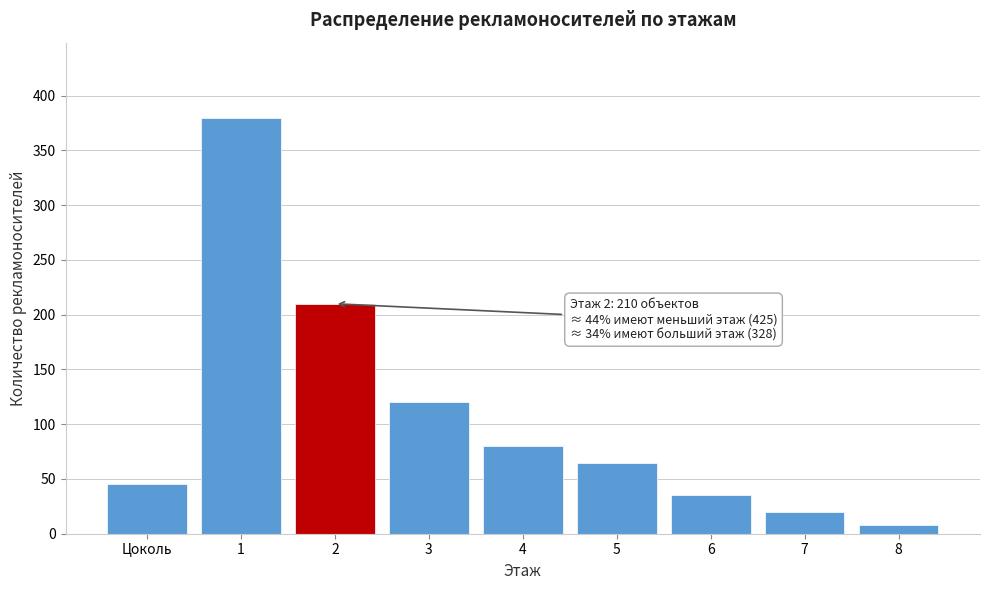

Reading left to right, what are all the values shown in this chart?

45	380	210	120	80	65	35	20	8